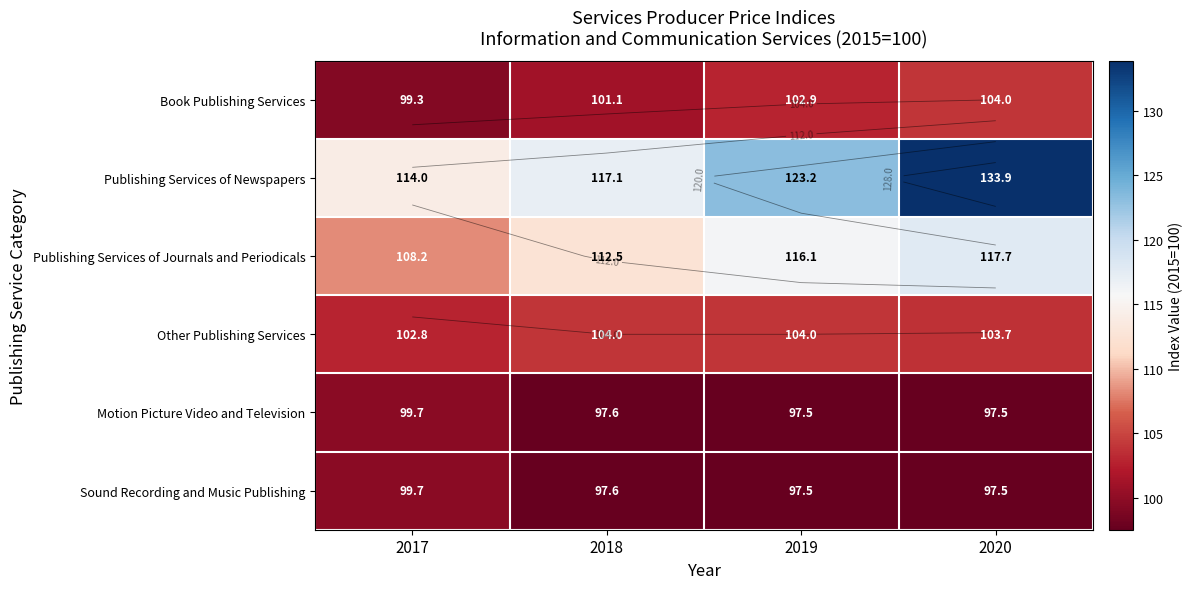

At which category does the chart reach its minimum across all series?

2019